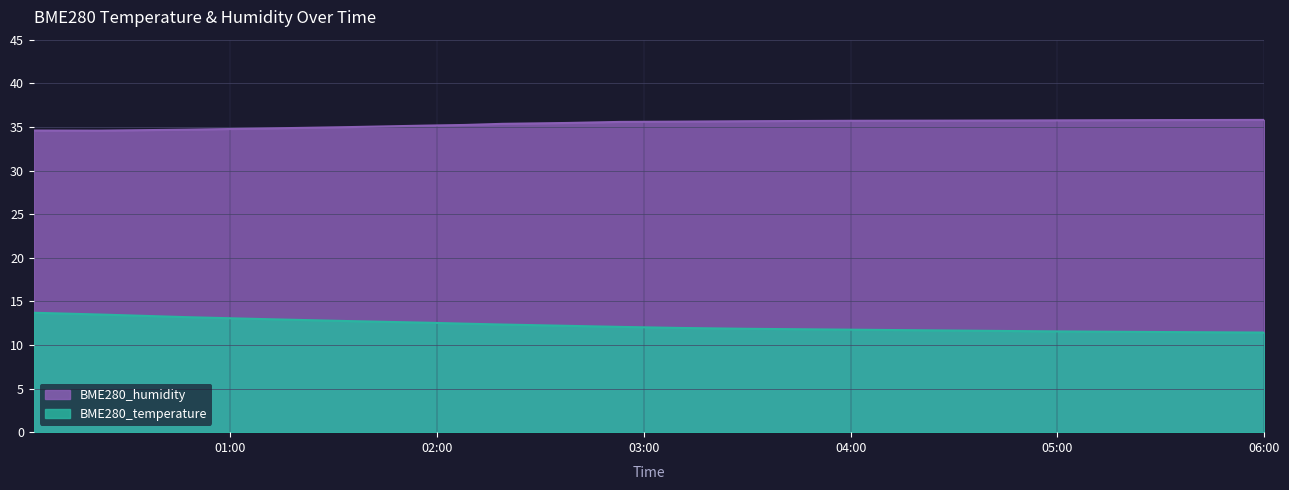

List the series in order of their peak value, highest first.

BME280_humidity, BME280_temperature